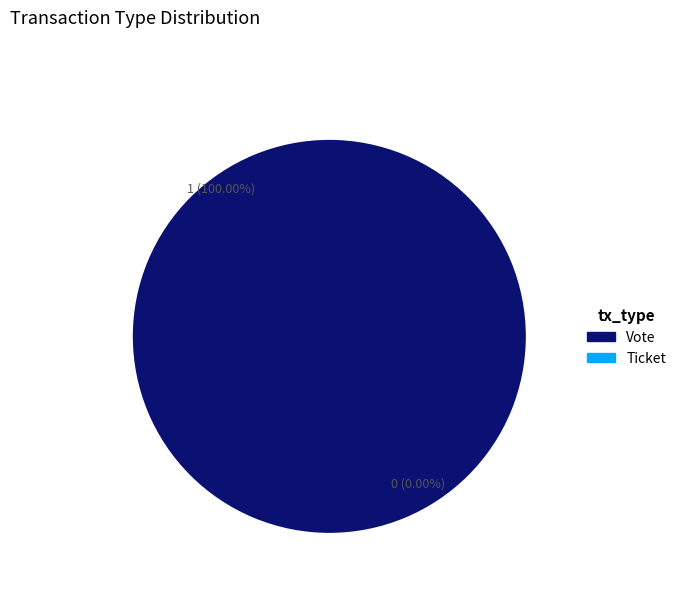

What is the total percentage of Ticket and Vote?

100.0%